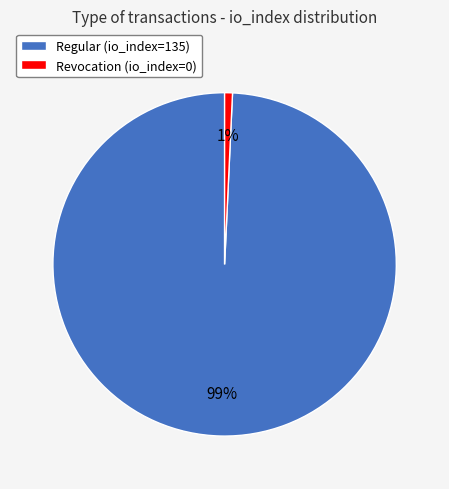

Is the sum of Regular (io_index=135) and Revocation (io_index=0) greater than half?

Yes